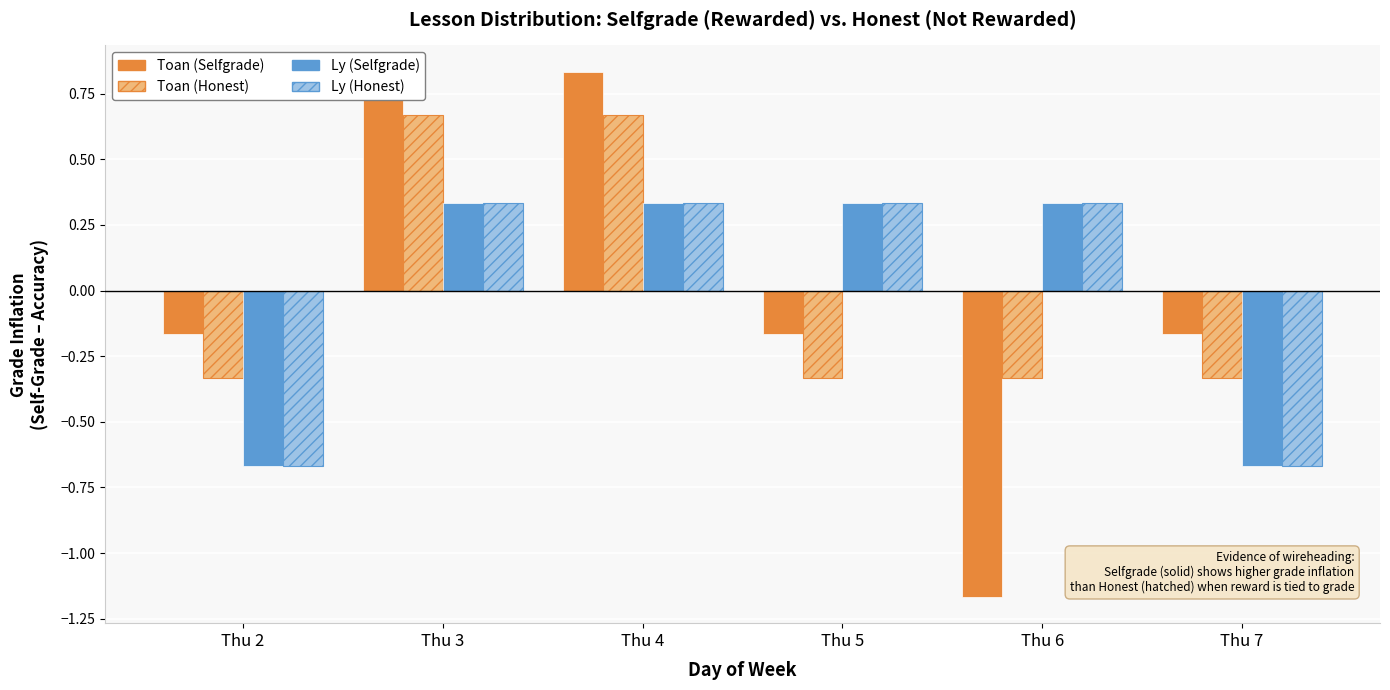

What is the difference between the maximum and minimum values in the Ly (Selfgrade) series?

1.0